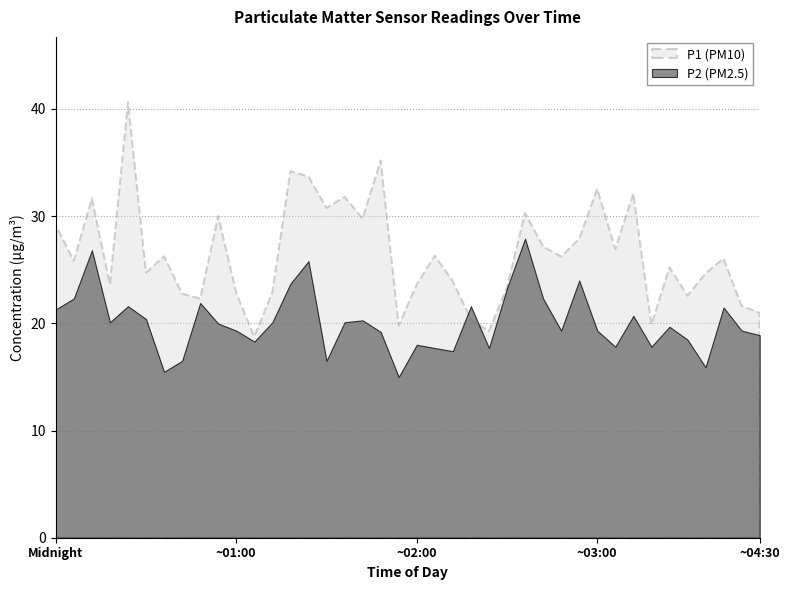

Is it true that P2 equals 5.0 at 08:00?

False